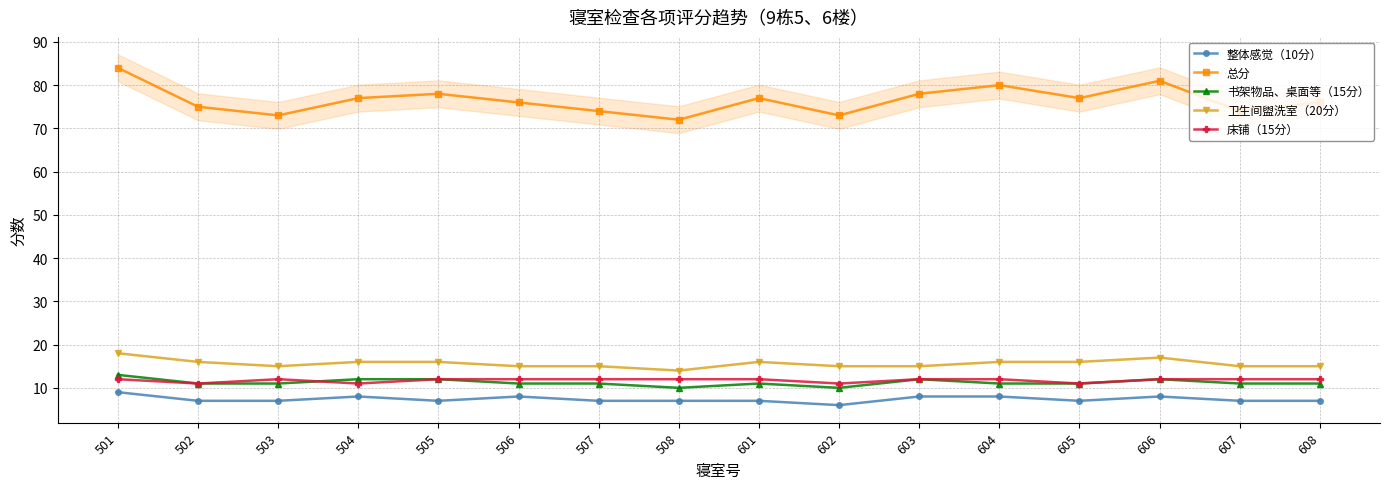

Reading left to right, extract all data points from this chart.

整体感觉（10分）: 9	7	7	8	7	8	7	7	7	6	8	8	7	8	7	7
总分: 84	75	73	77	78	76	74	72	77	73	78	80	77	81	74	76
书架物品、桌面等（15分）: 13	11	11	12	12	11	11	10	11	10	12	11	11	12	11	11
卫生间盥洗室（20分）: 18	16	15	16	16	15	15	14	16	15	15	16	16	17	15	15
床铺（15分）: 12	11	12	11	12	12	12	12	12	11	12	12	11	12	12	12